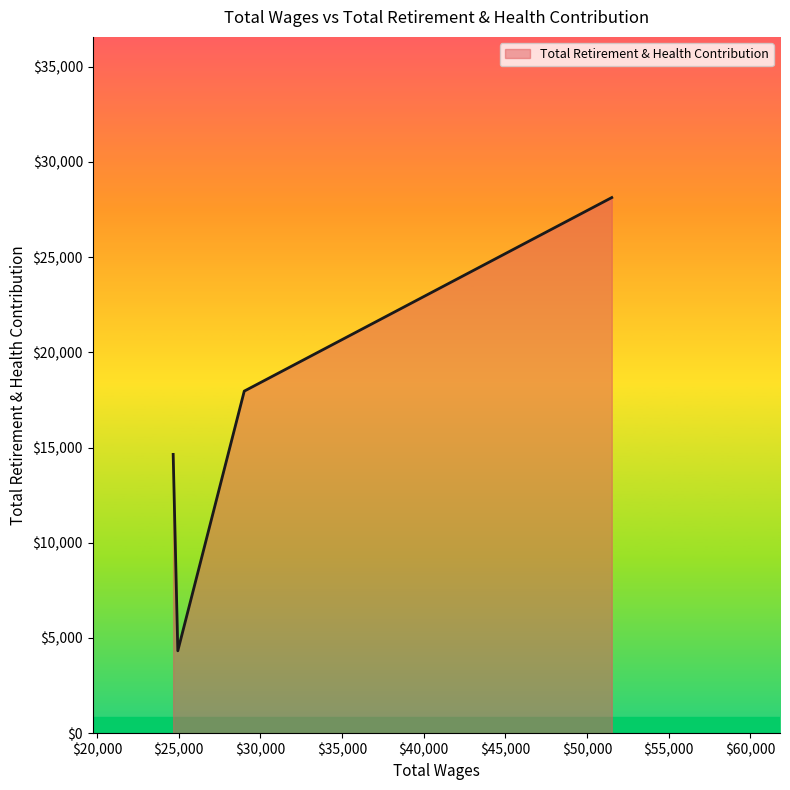

What is the smallest value displayed?

4326